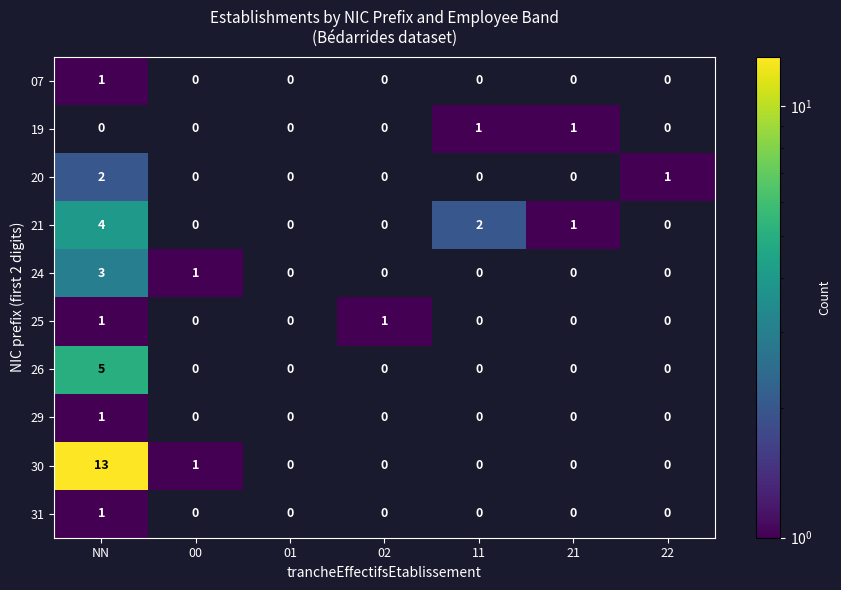

Is it true that 29 equals 1 at NN?

True